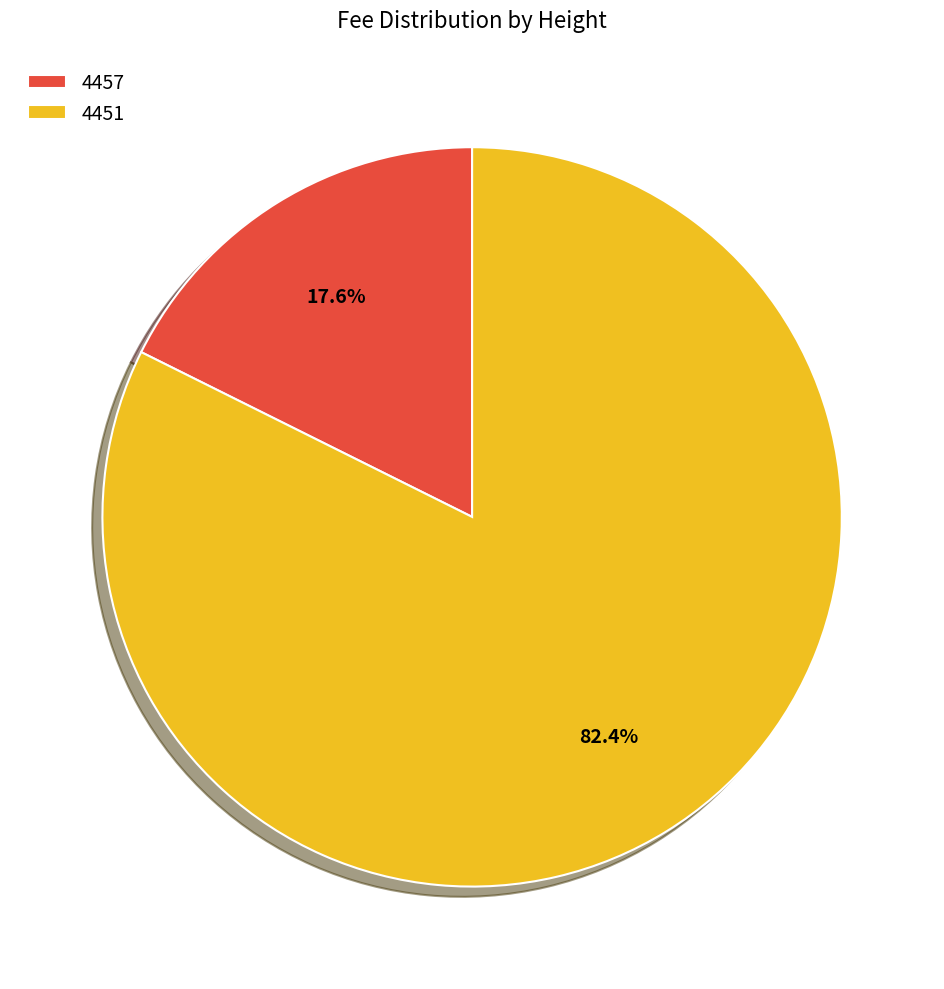

Which slice represents more than half of the pie?

4451